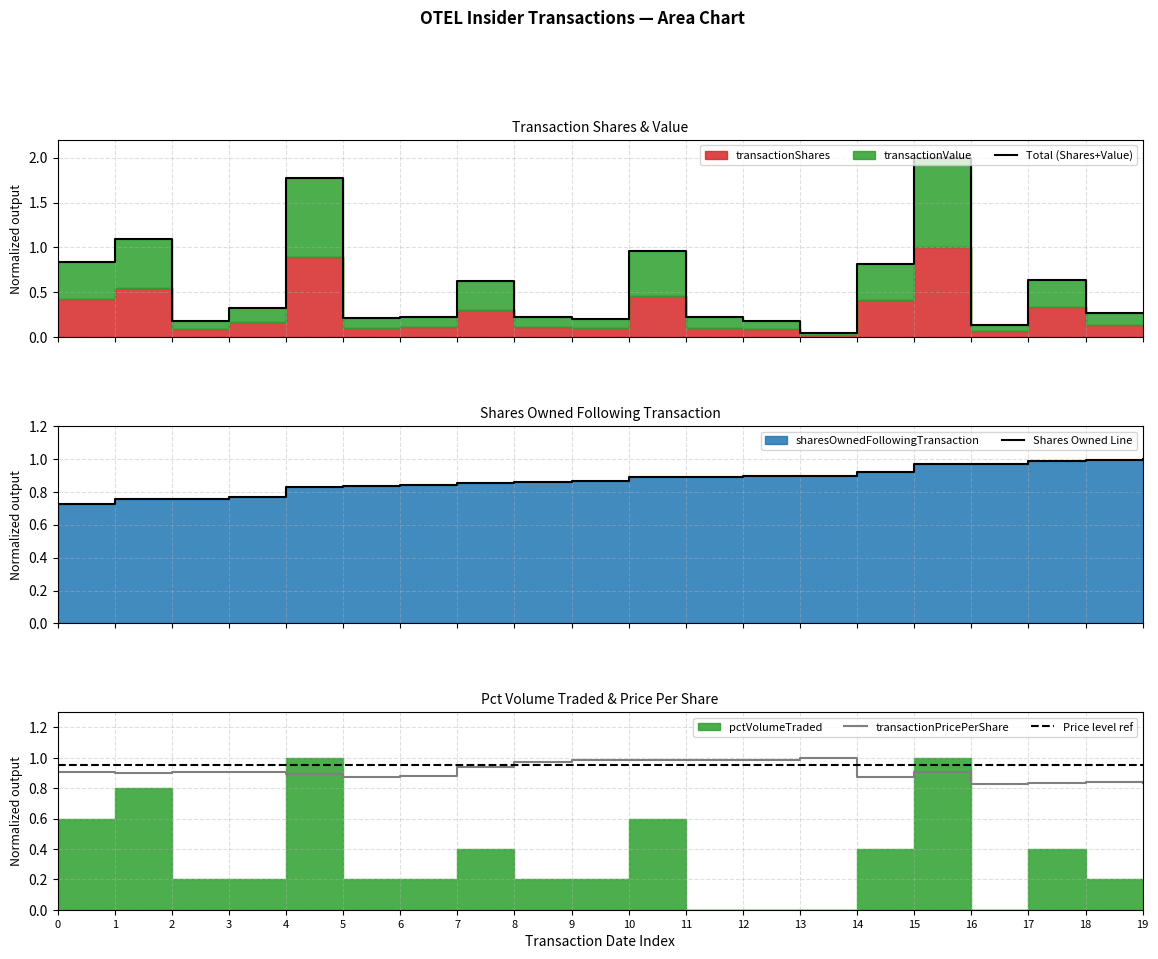

The value of transactionPricePerShare at 17 is 0.2. True or false?

False